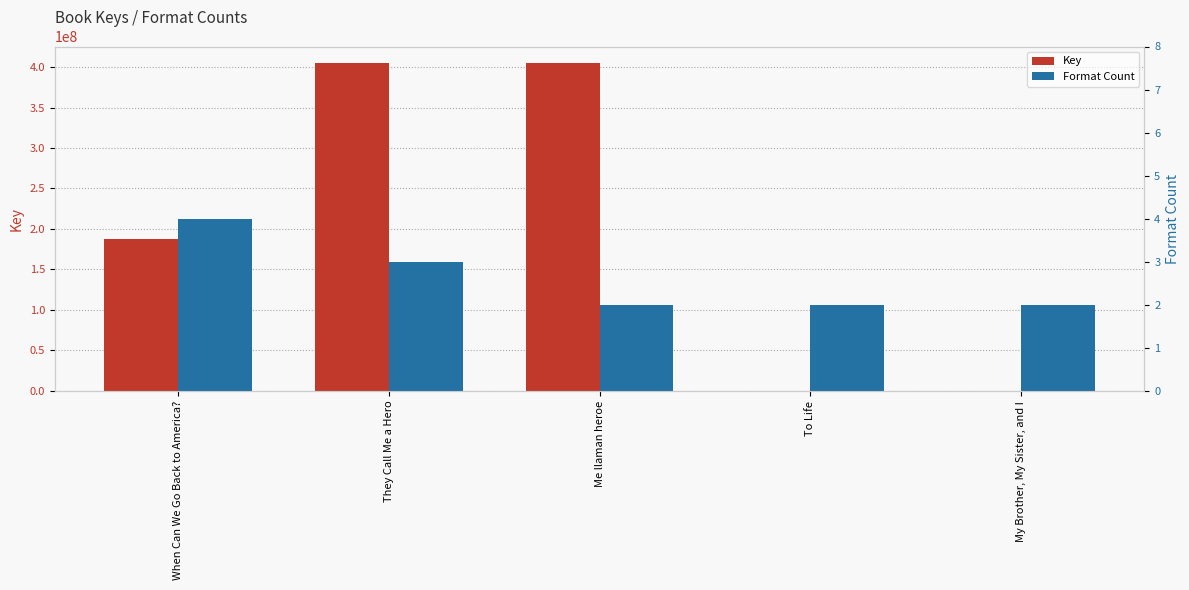

True or false: Key has a value of 271741649 at They Call Me a Hero.

False